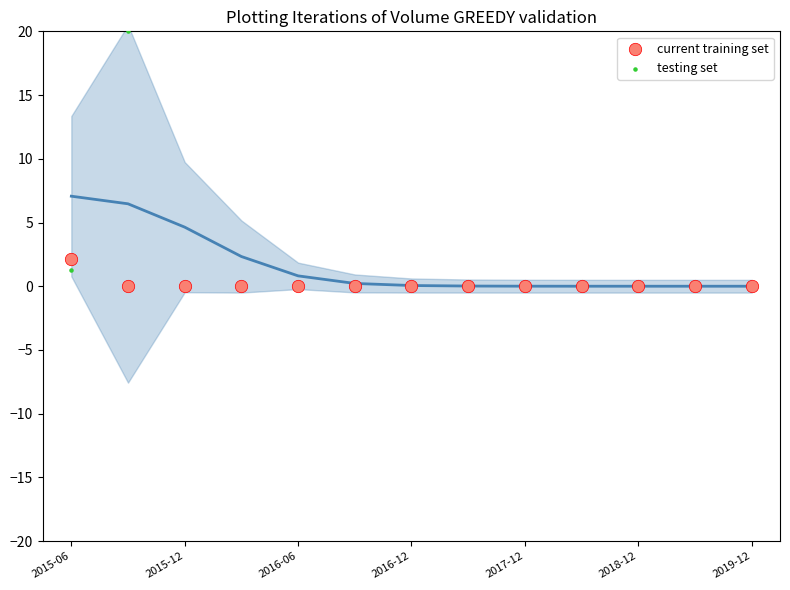

Across all series, what Y value is closest to 10?

2.1